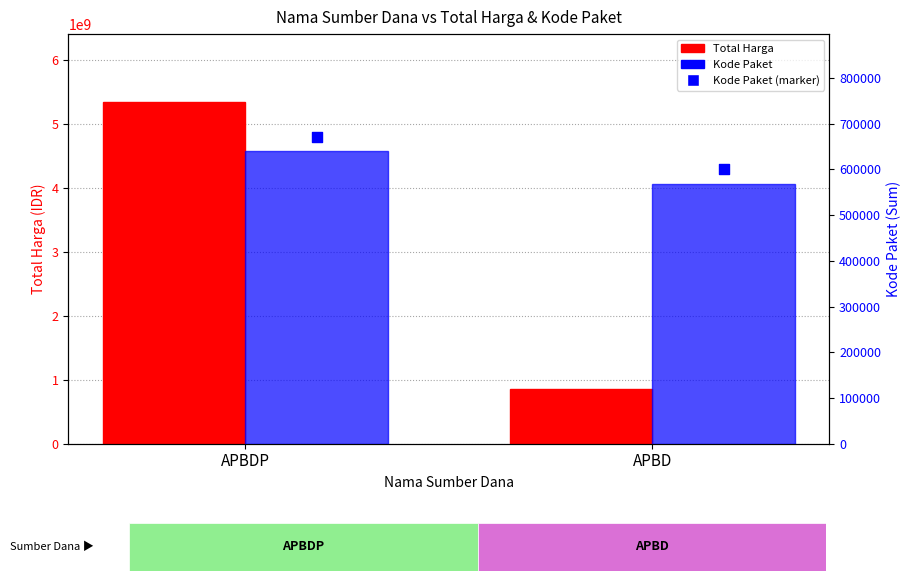

What are all the series names shown in the legend?

Total Harga, Kode Paket, Kode Paket (marker)